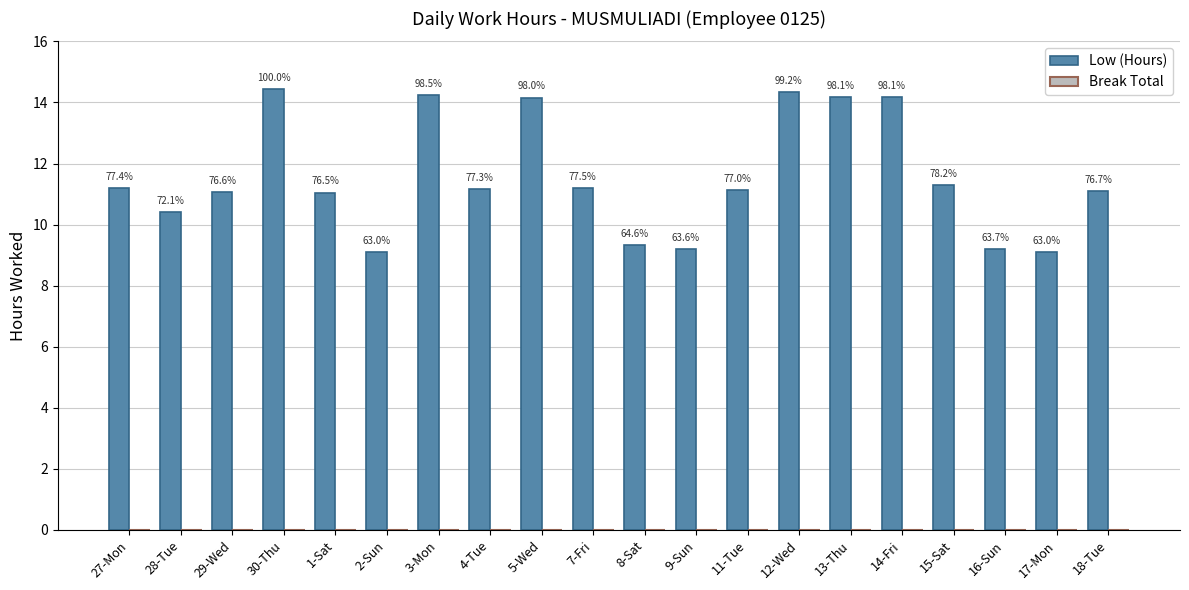

How many bars are there in total?

20